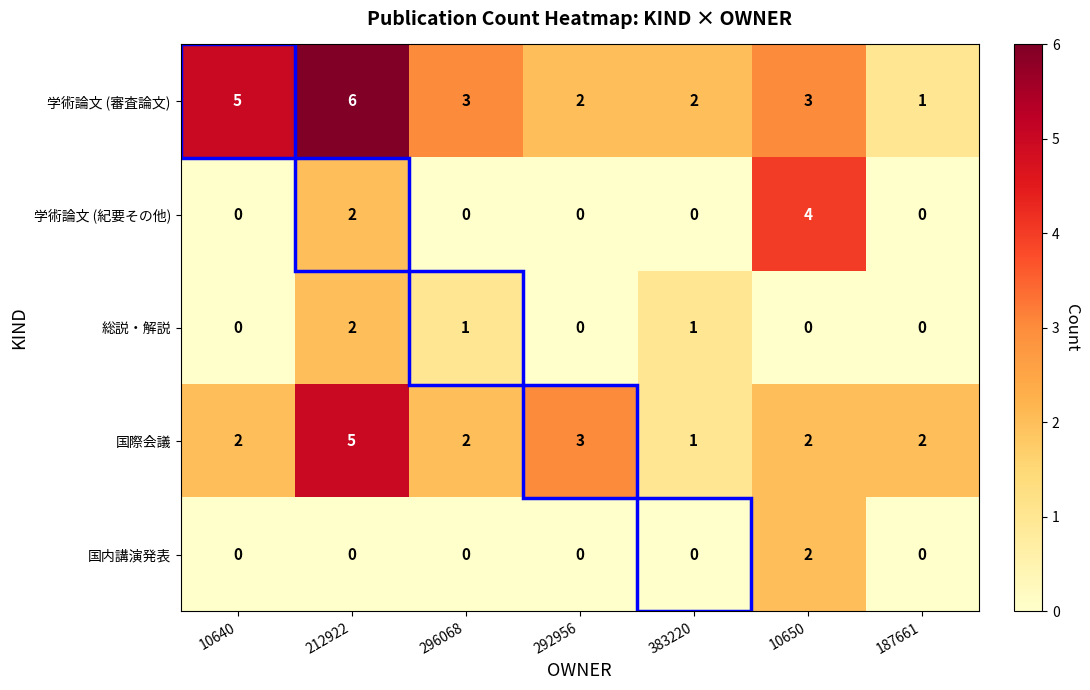

How many series are shown in this chart?

5